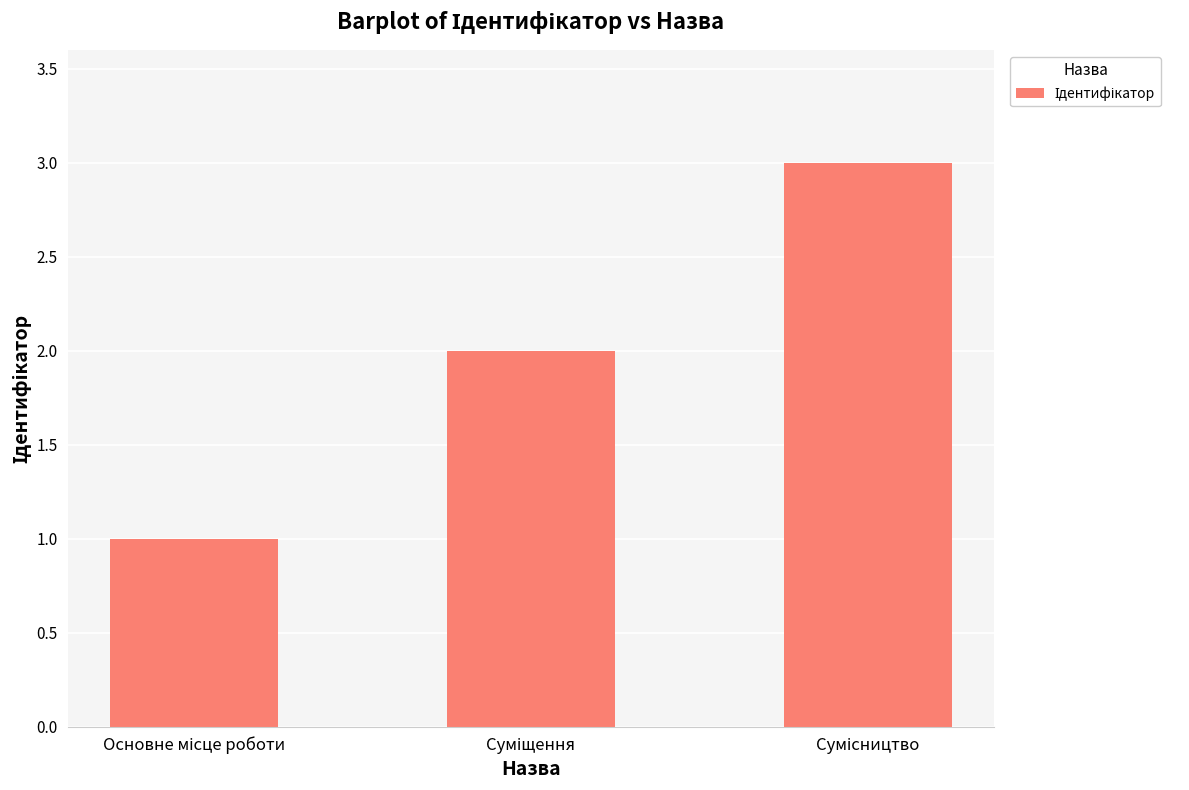

What is the maximum value shown in the chart?

3